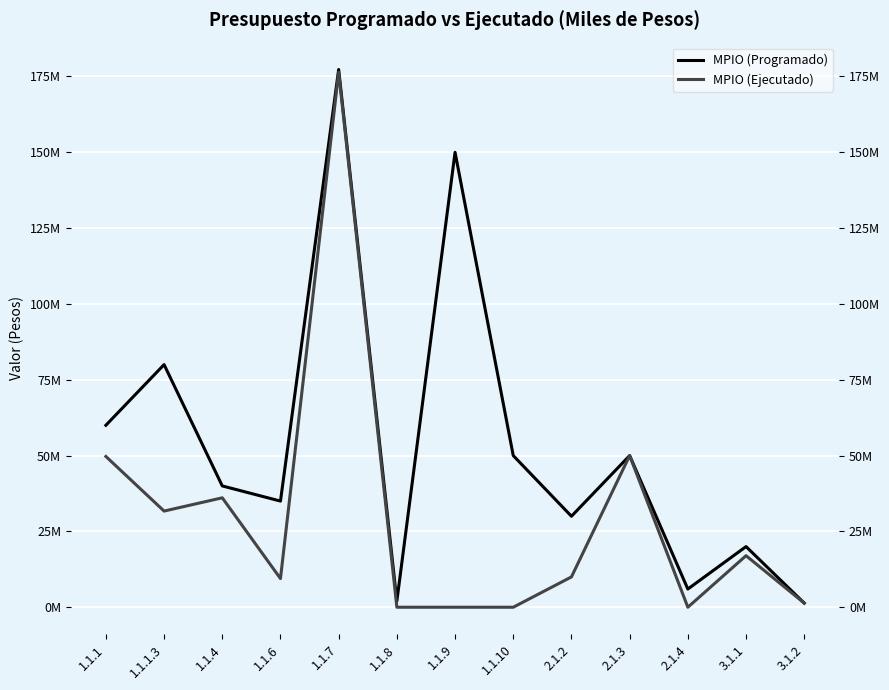

True or false: MPIO (Programado) and MPIO (Ejecutado) cross at least once.

False